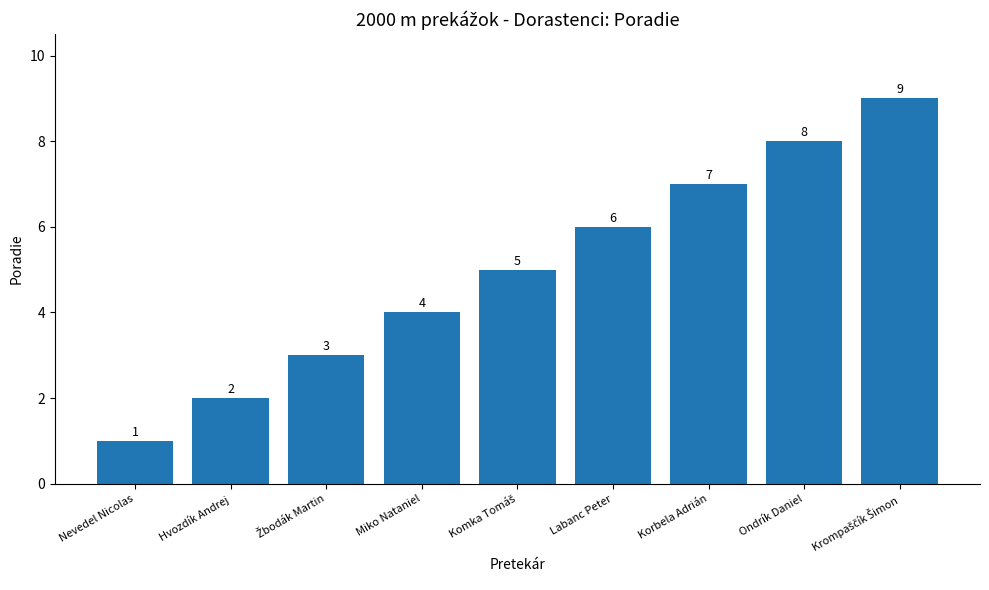

What is the average value?

5